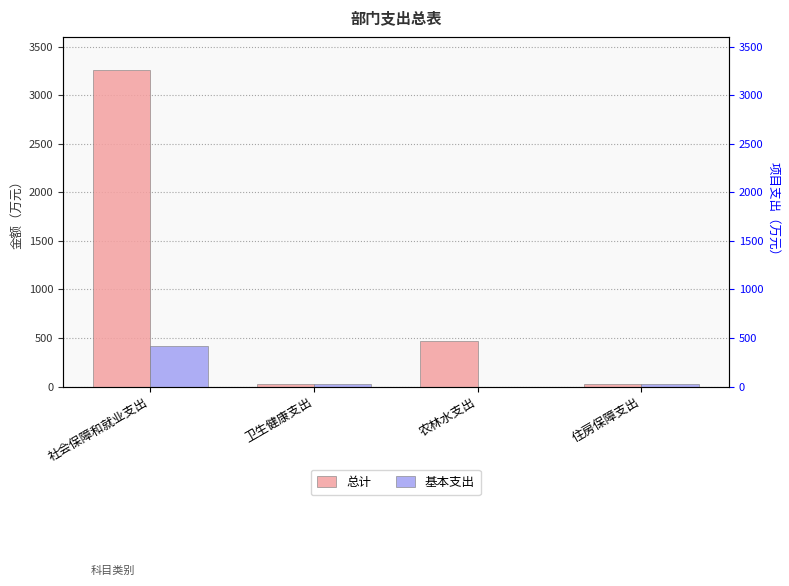

List the series in order of their peak value, highest first.

总计, 基本支出